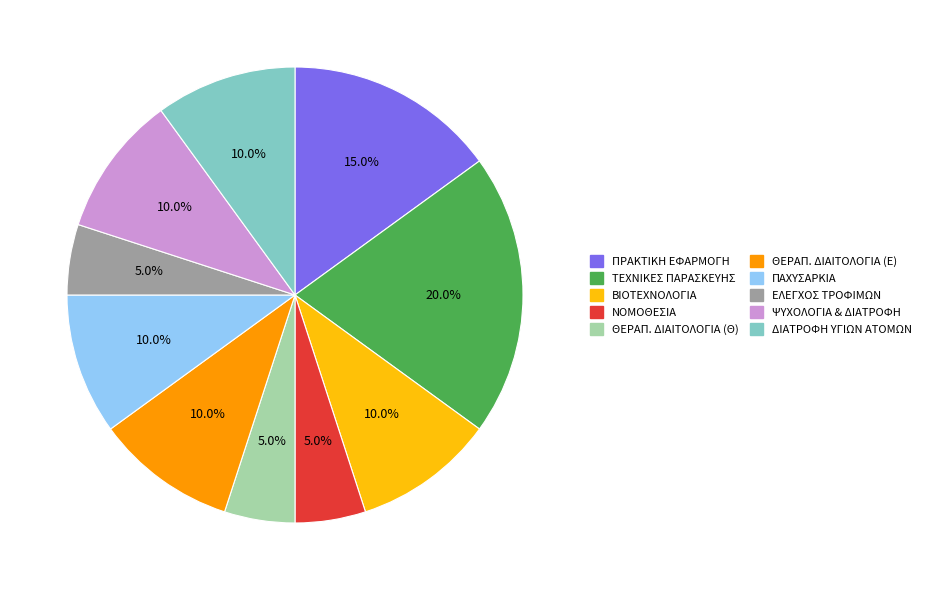

Count the number of slices in the pie.

10